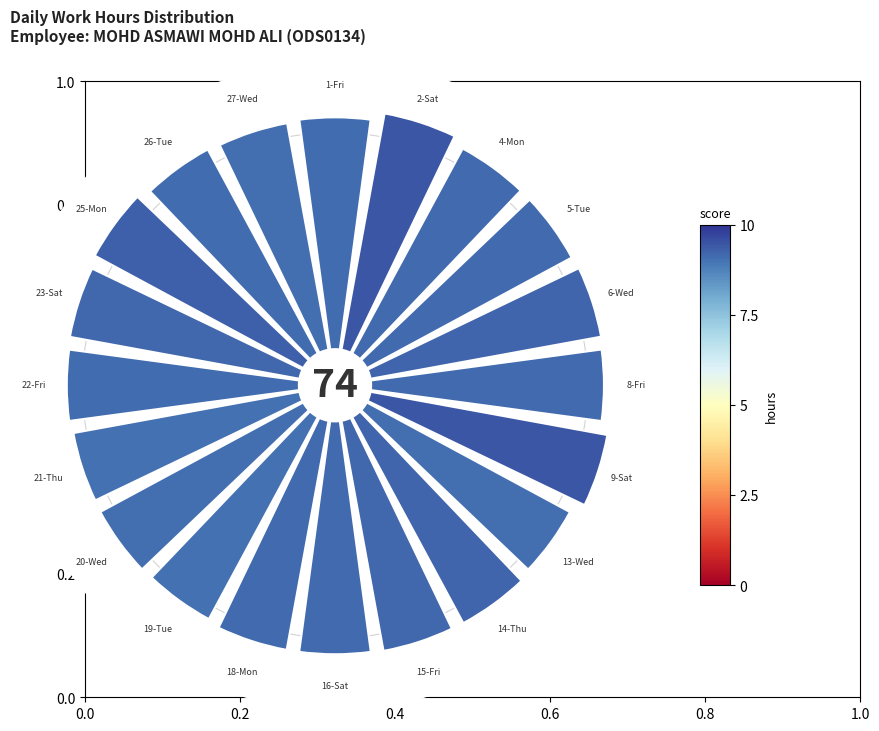

How many segments does this pie chart have?

20